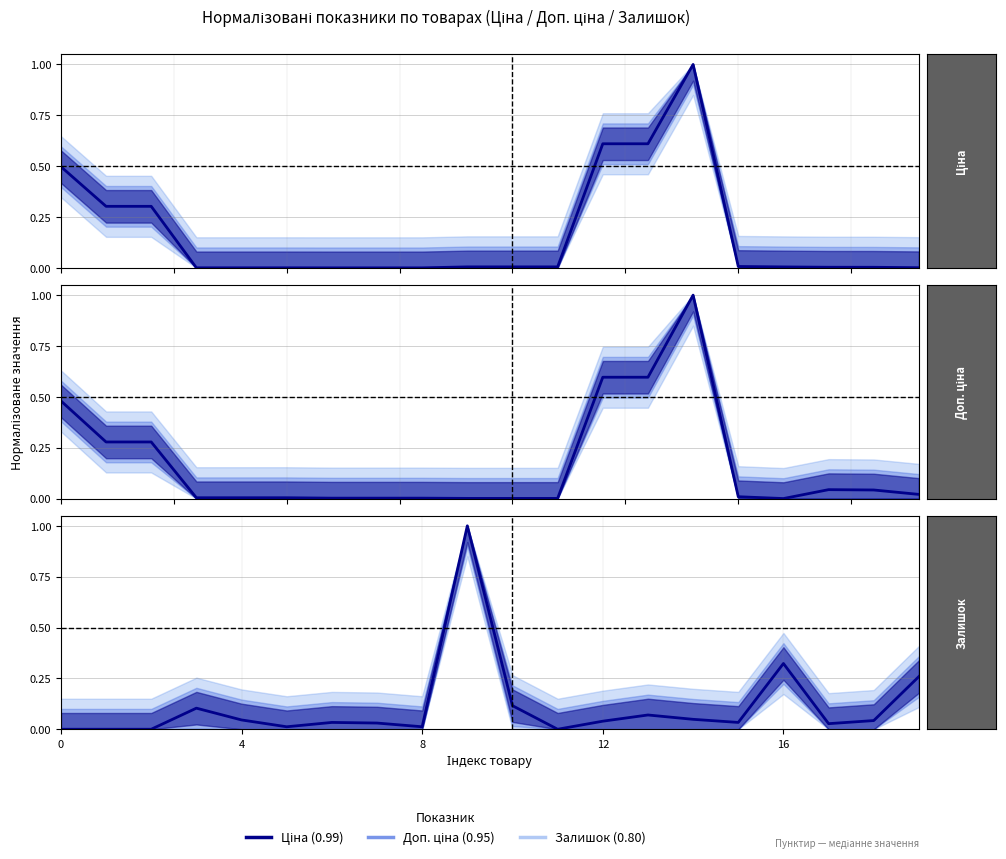

What is the difference between the maximum and minimum values in the Залишок series?

1.0